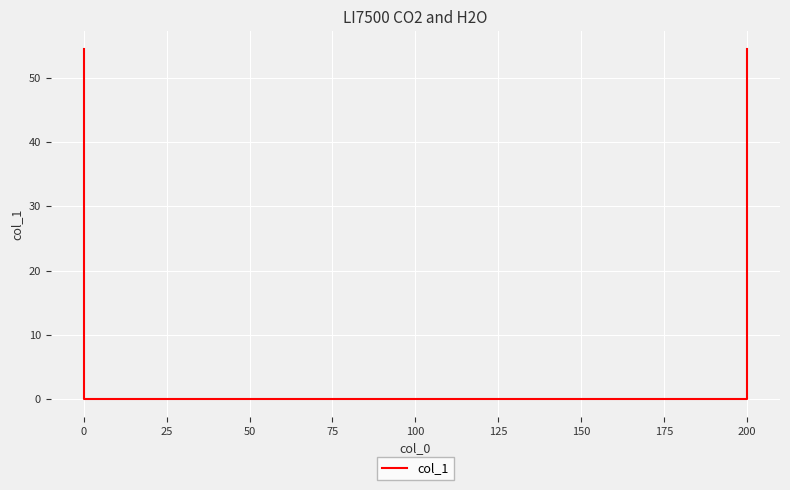

What is the average value?

27.2